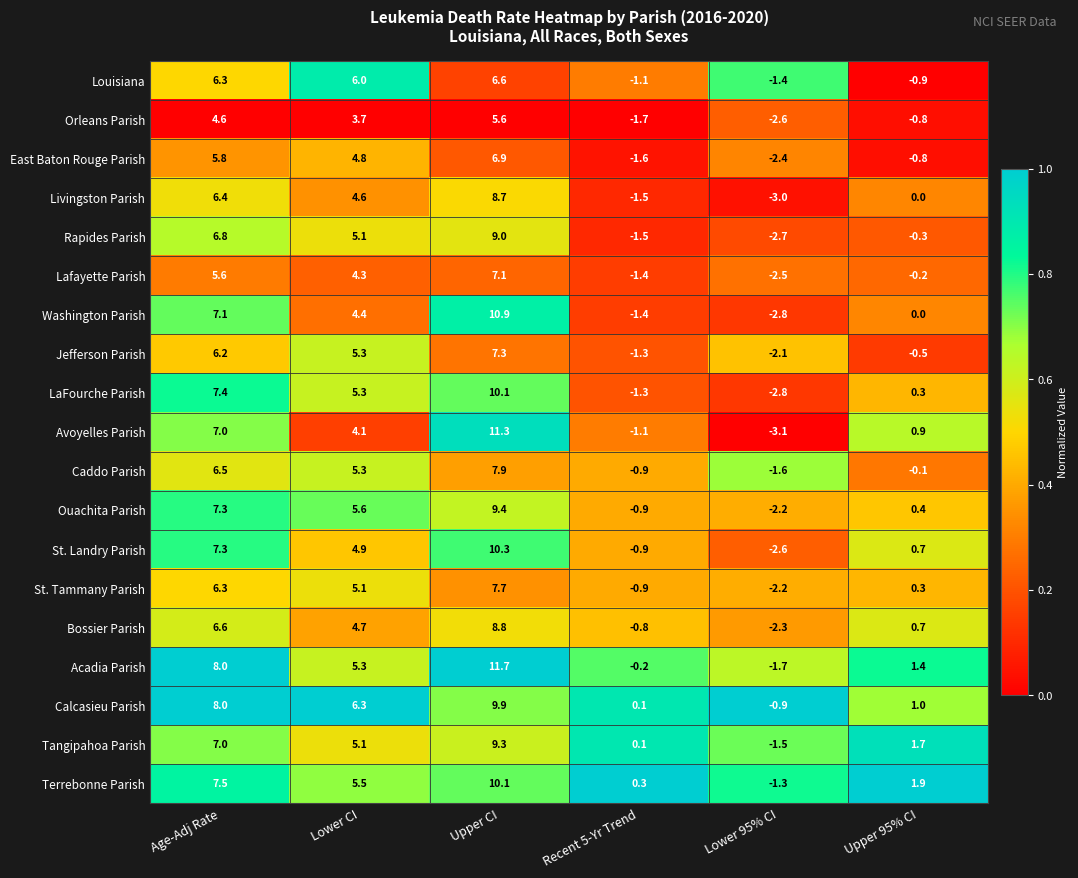

How many series are shown in this chart?

19